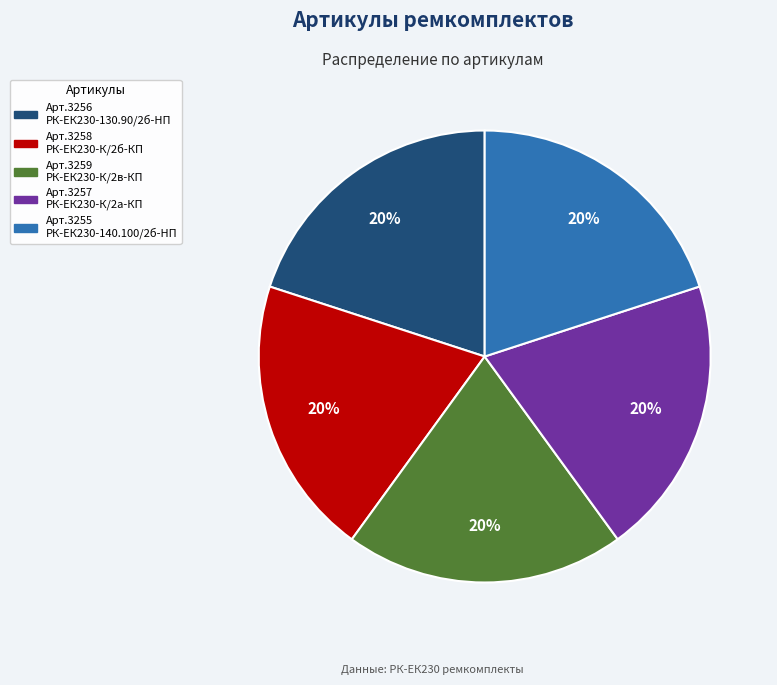

How many segments does this pie chart have?

5